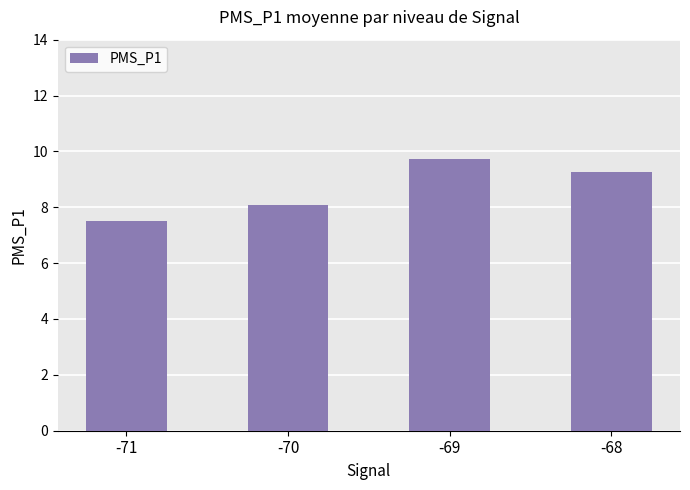

How many bars are there in total?

4